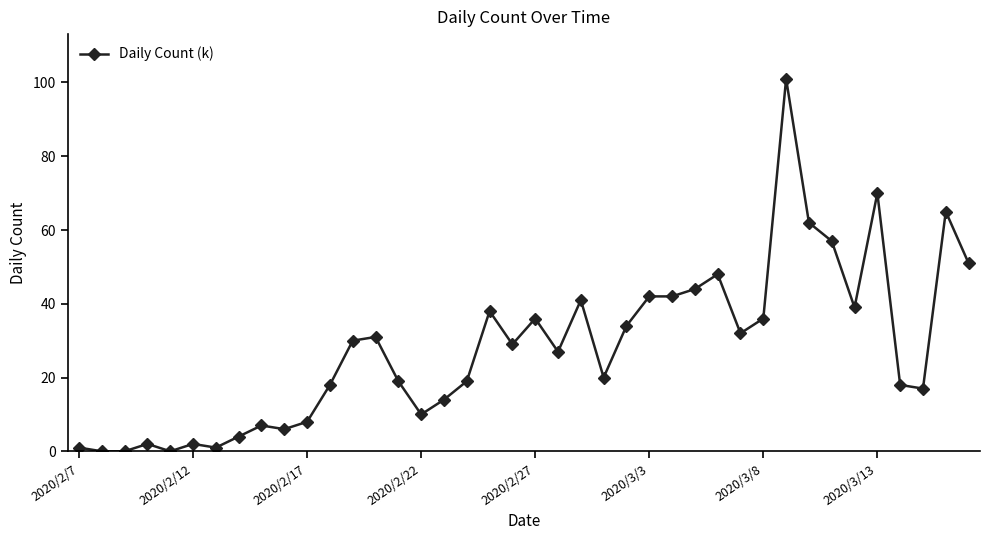

Count the number of data series in this chart.

1